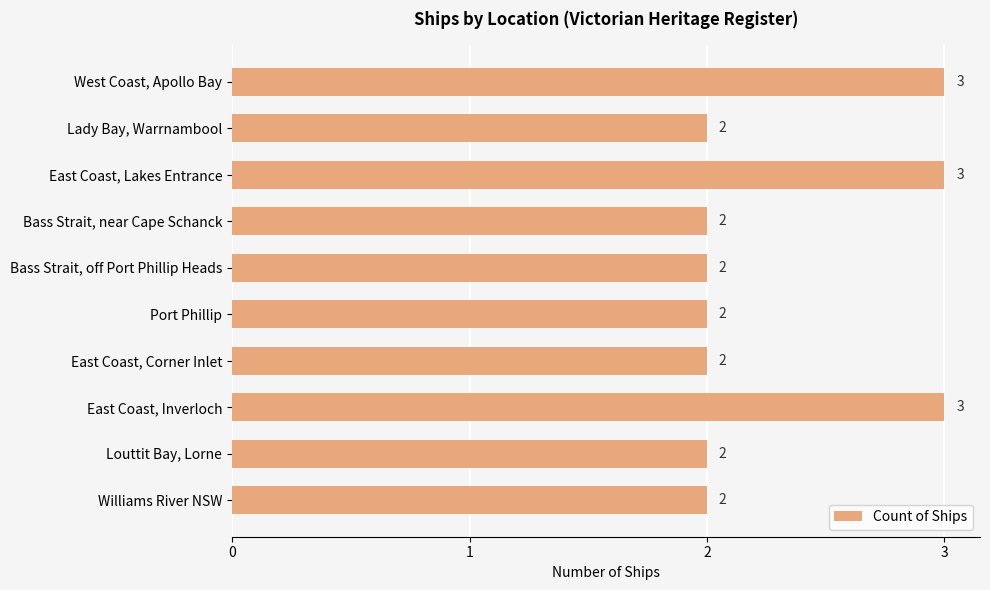

Approximately how many times larger is the value at Louttit Bay, Lorne compared to East Coast, Lakes Entrance?

0.7